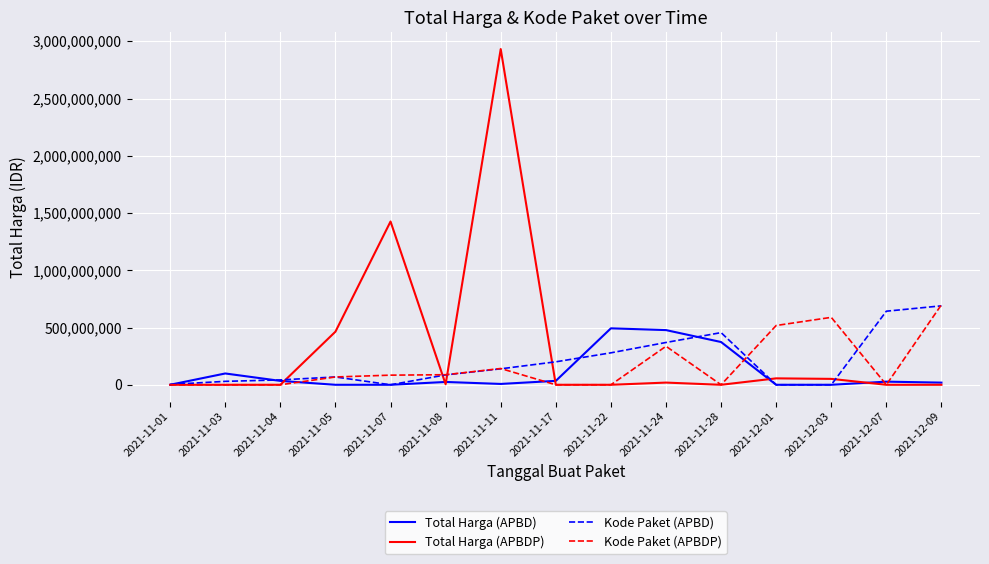

The value of Kode Paket (APBDP) at 2021-11-17 is 0. True or false?

True